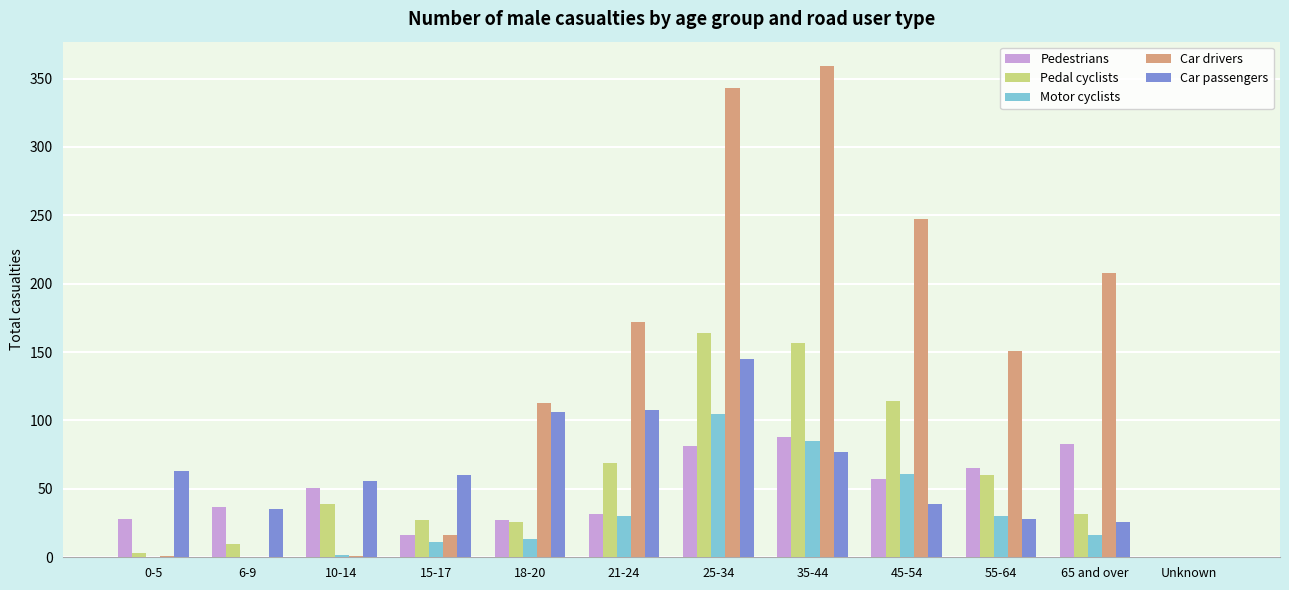

Which series has the largest total across all categories?

Car drivers